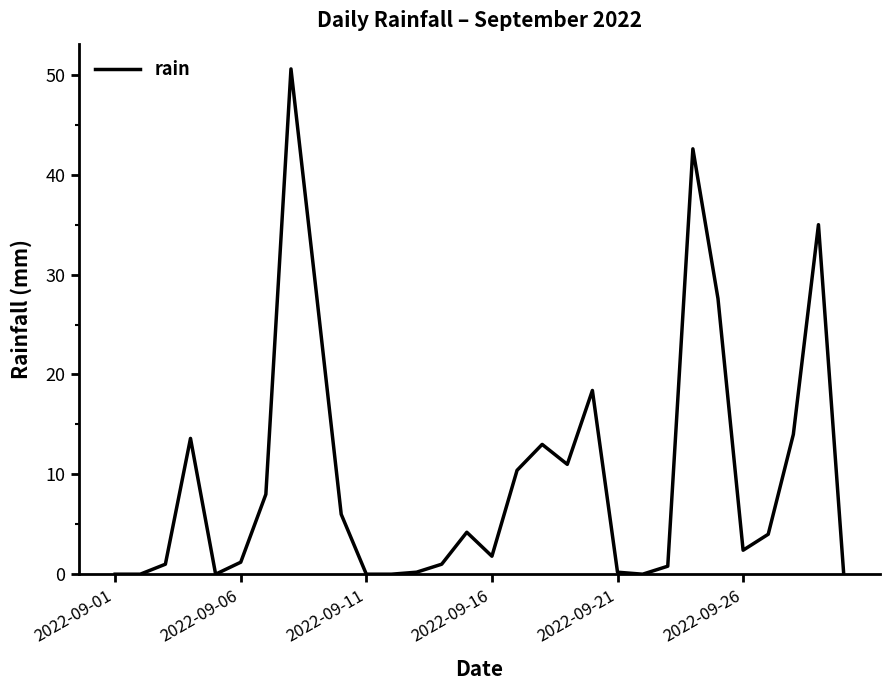

What is the sum of all values?

295.6